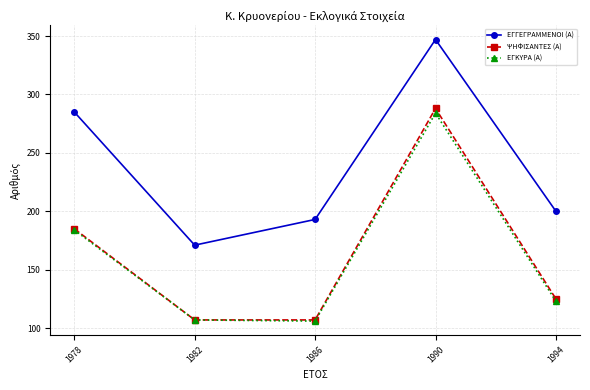

What is the maximum value for ΨΗΦΙΣΑΝΤΕΣ (Α)?

288